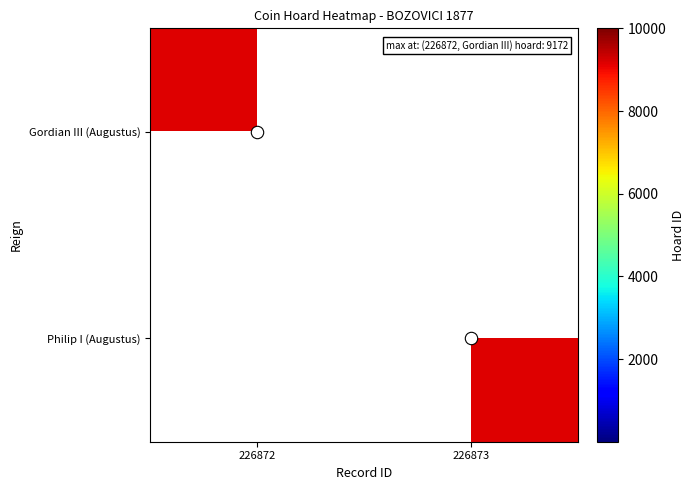

What is the total value across all series at 226872?

9172